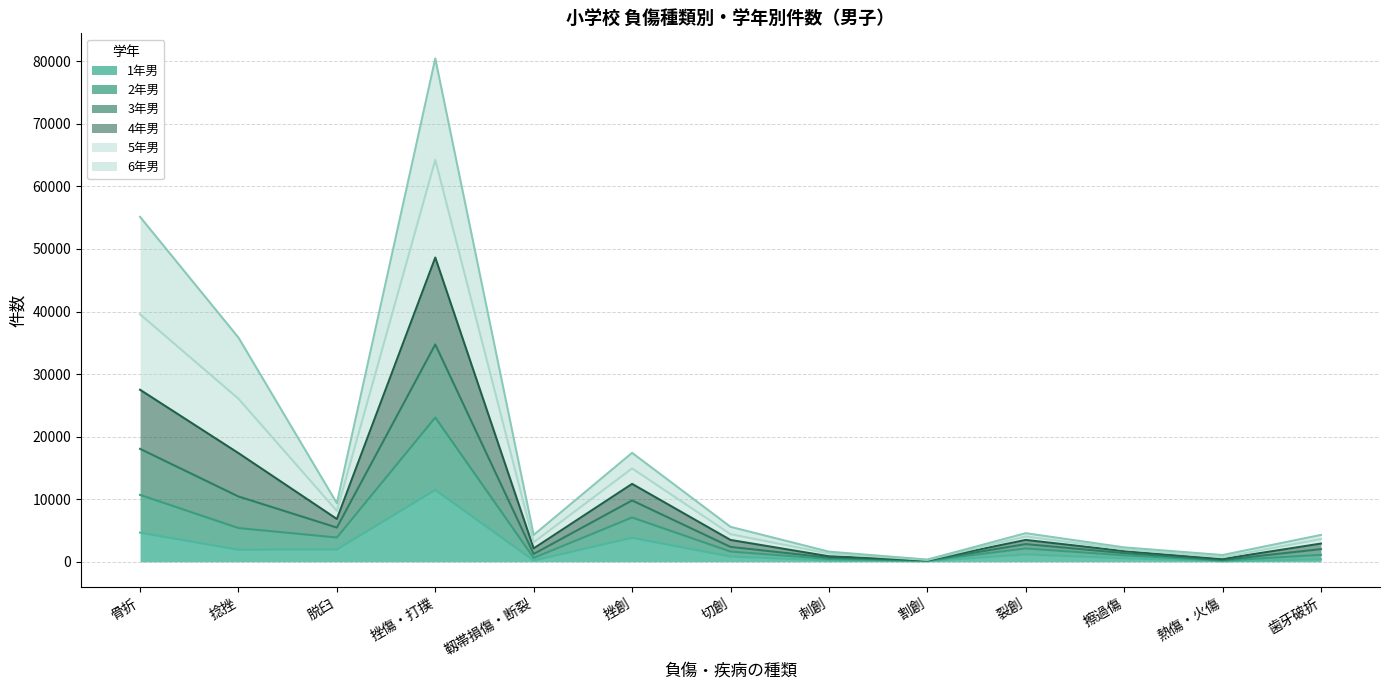

At which category is the sum across all series the highest?

挫傷・打撲